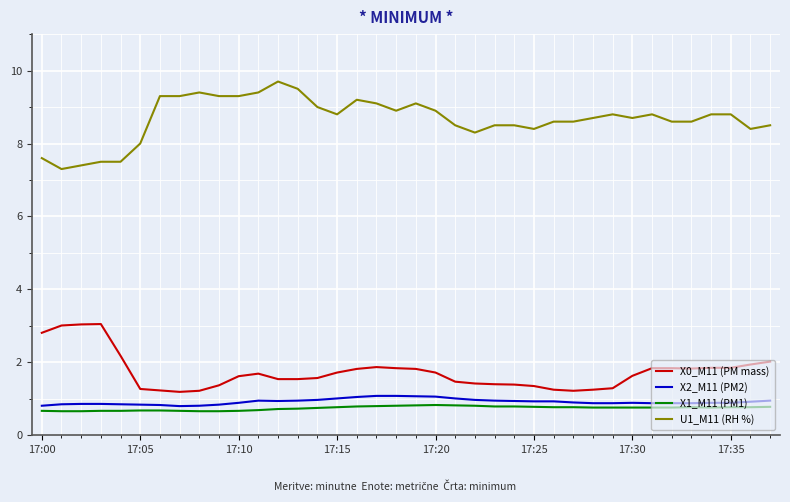

What are all the series names shown in the legend?

X0_M11 (PM mass), X2_M11 (PM2), X1_M11 (PM1), U1_M11 (RH %)